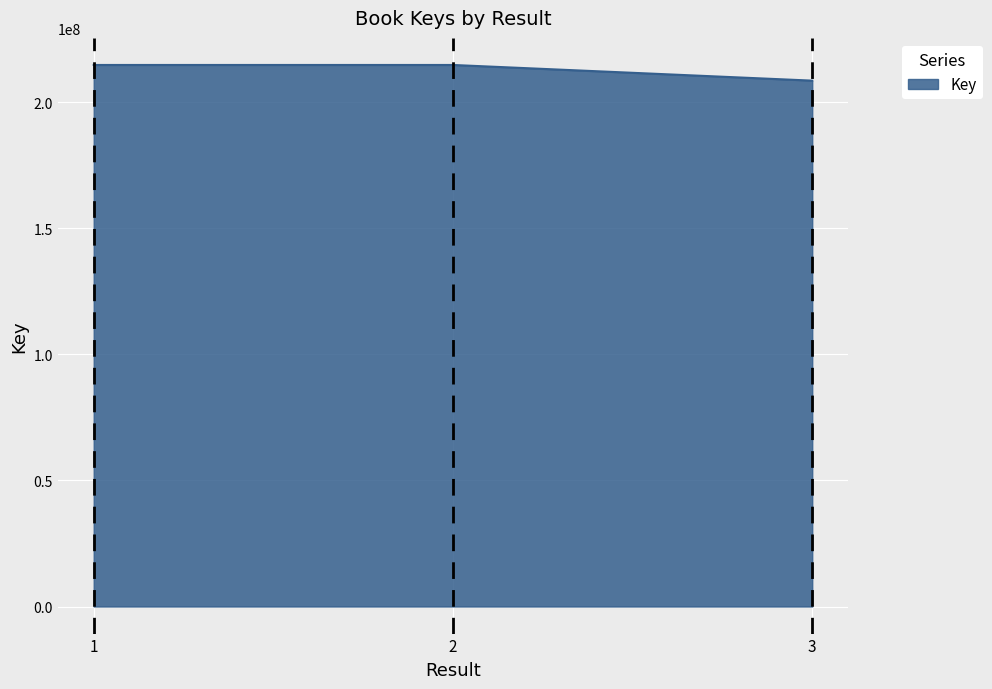

The value at 2 is 214692200. True or false?

True